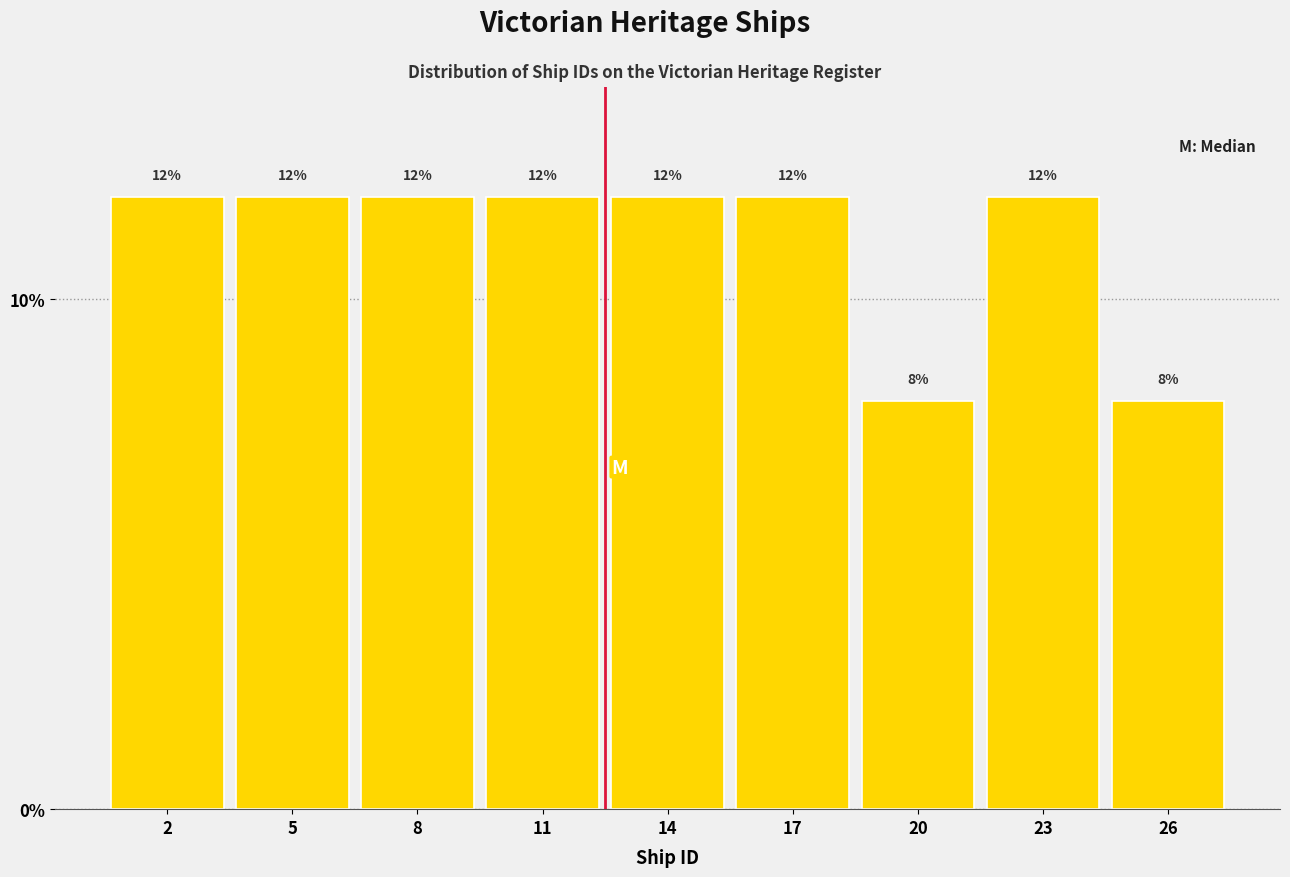

Reading left to right, transcribe all the data shown in this chart.

2=12	5=12	8=12	11=12	14=12	17=12	20=8	23=12	26=8